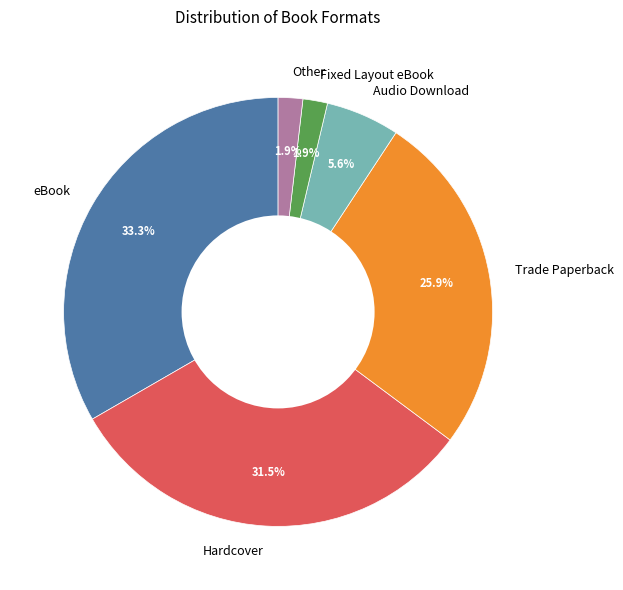

How many segments does this pie chart have?

6